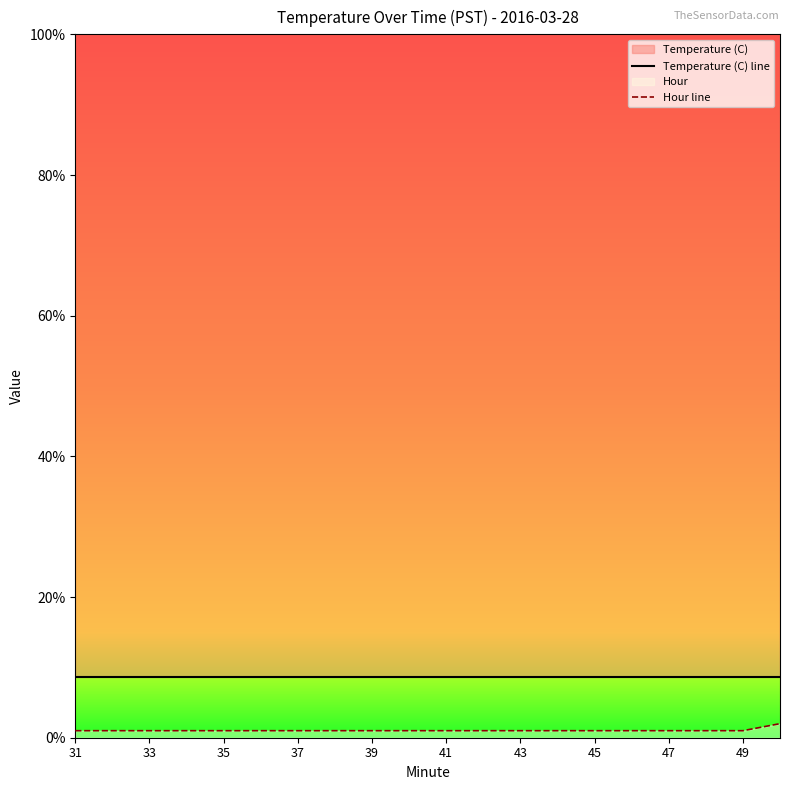

What is the smallest value displayed?

1.0